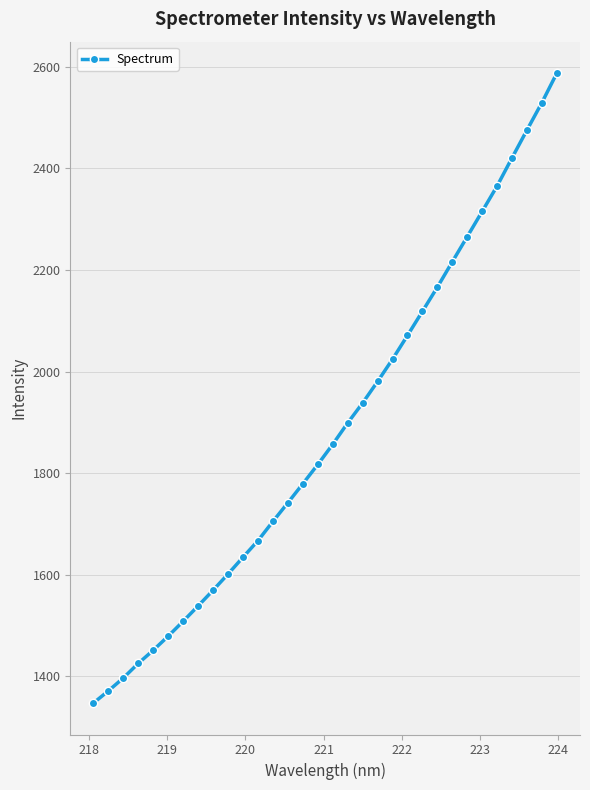

What is the value of the 31st point from the left?

2529.5